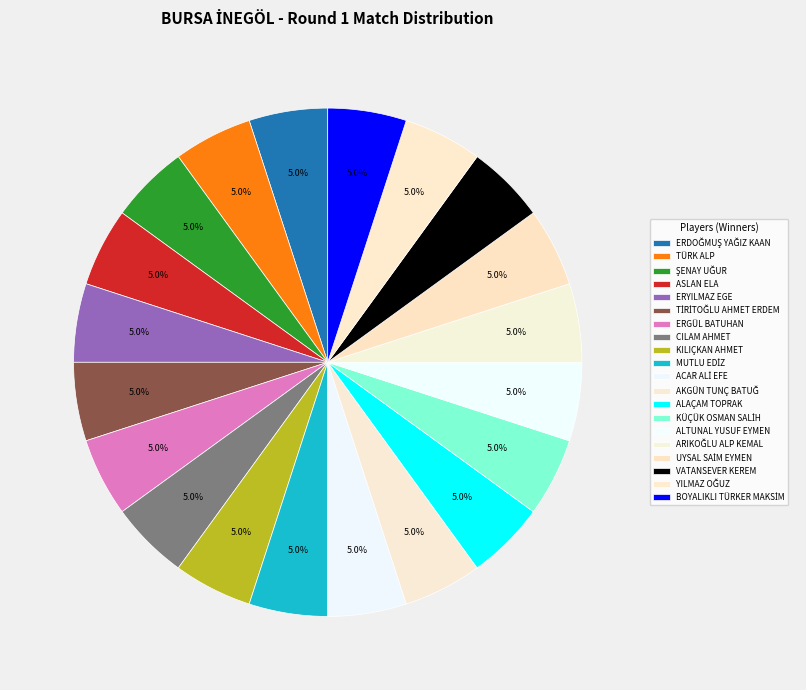

The UYSAL SAİM EYMEN slice represents 29% of the pie. True or false?

False